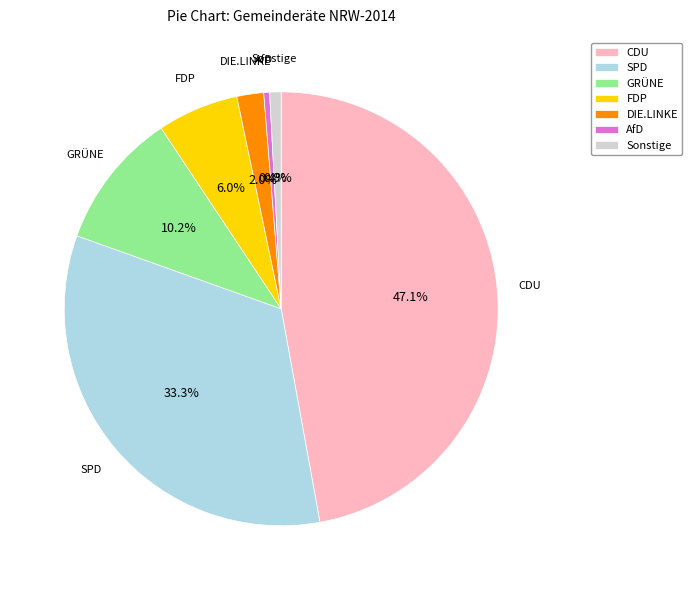

Does any single category account for the majority?

No